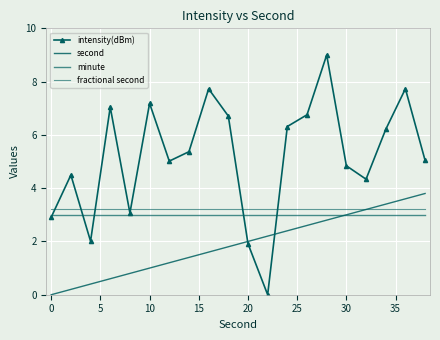

What is the difference between the second highest and minimum values in the intensity(dBm) series?

7.7